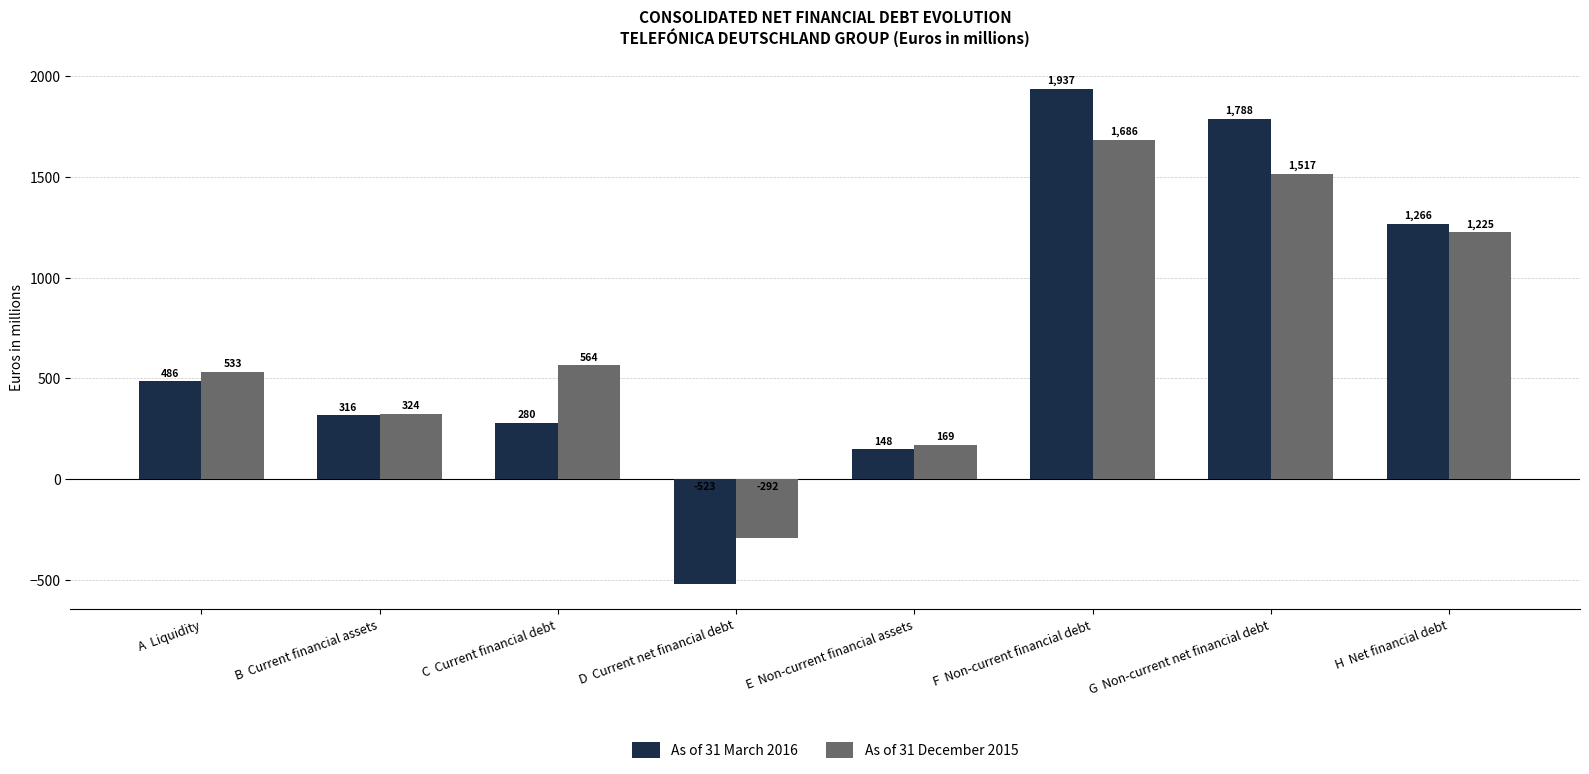

Are the bars horizontal?

No